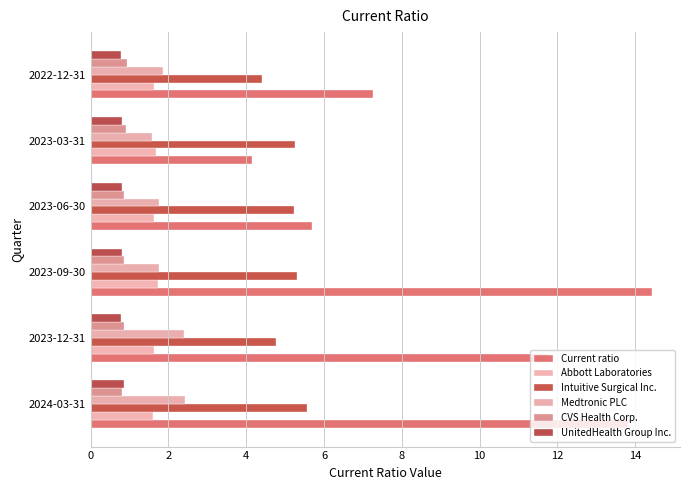

What is the average value of the Intuitive Surgical Inc. series?

5.1